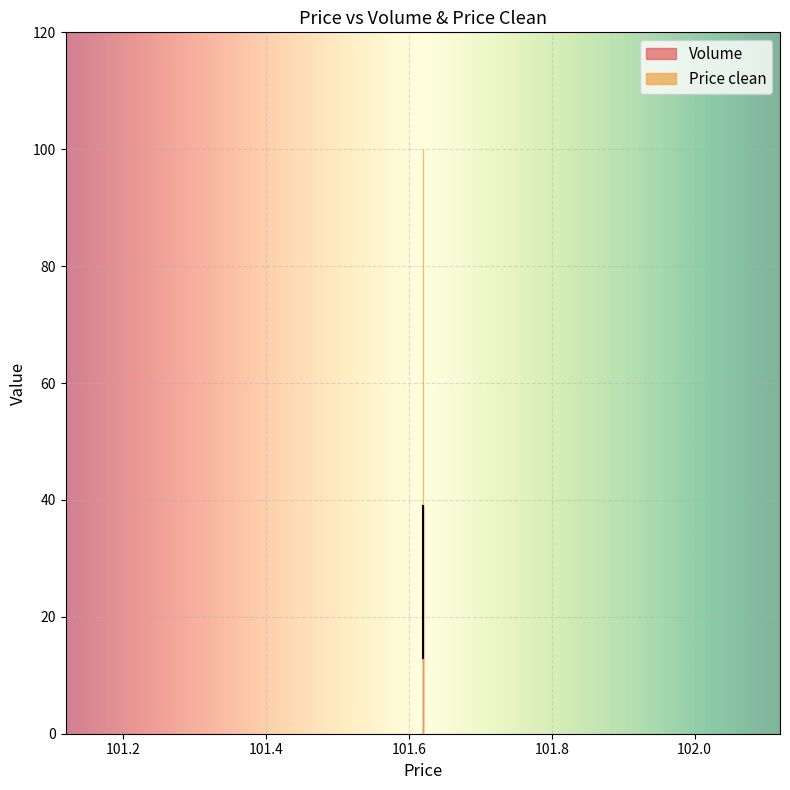

What are all the series names shown in the legend?

Volume, Price clean